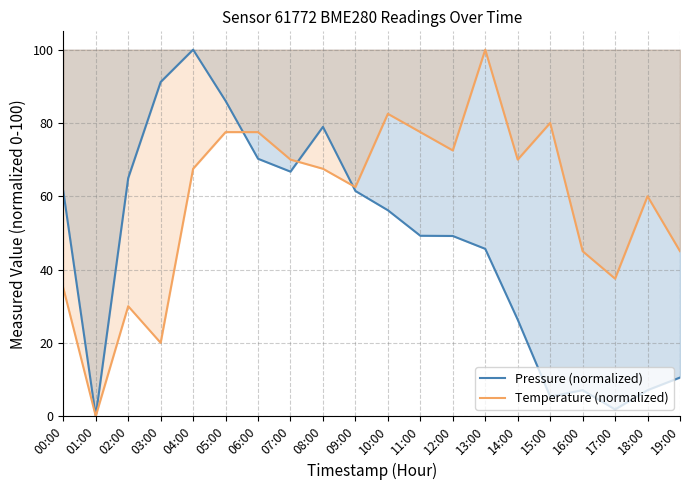

What is the difference between the second highest and minimum values in the Temperature (normalized) series?

82.5